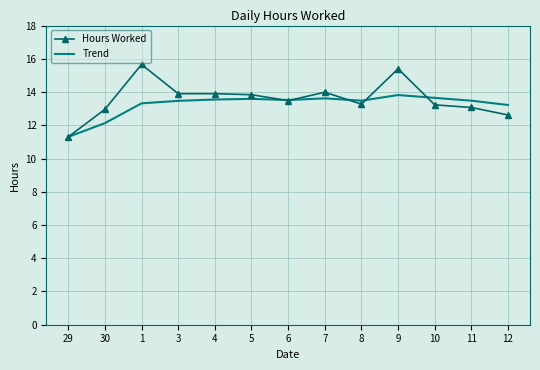

How many values in the Trend series are below 13?

2